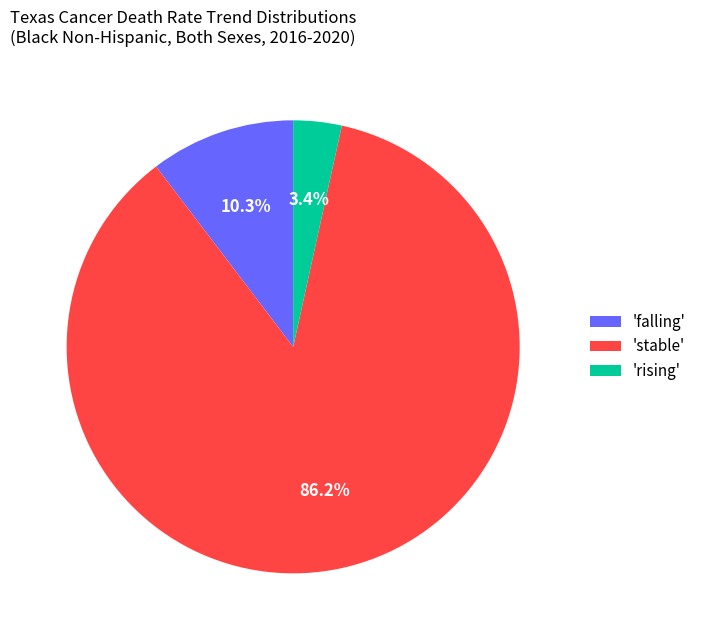

What is the majority slice?

'stable'